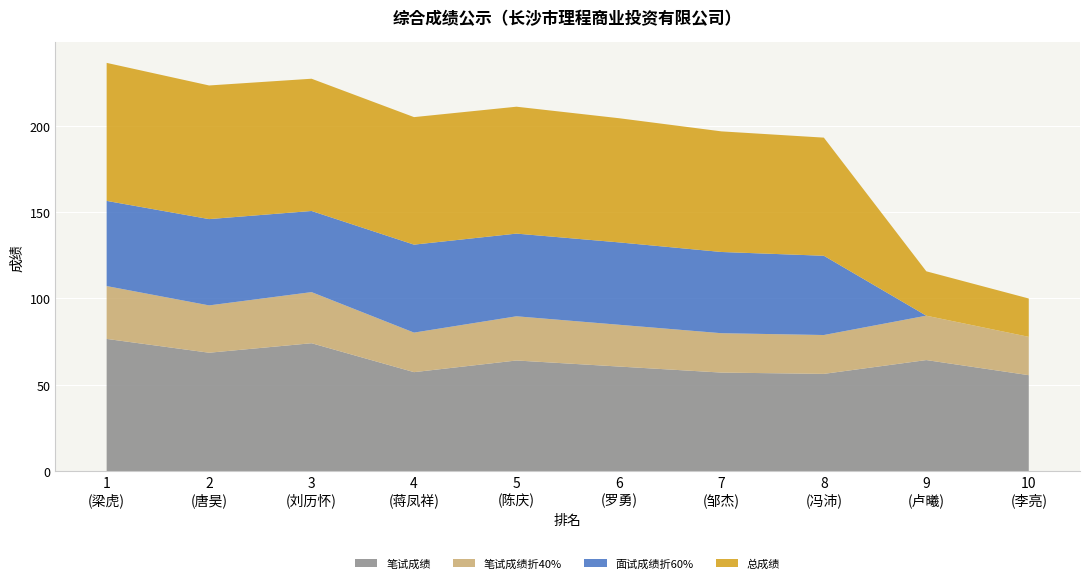

Reading left to right, extract all data points from this chart.

笔试成绩: 1=76.5	2=68.5	3=74.0	4=57.2	5=64.0	6=60.5	7=57.0	8=56.2	9=64.2	10=55.5
笔试成绩折40%: 1=30.6	2=27.4	3=29.6	4=22.9	5=25.6	6=24.2	7=22.8	8=22.5	9=25.7	10=22.2
面试成绩折60%: 1=49.3	2=50.0	3=47.0	4=50.9	5=47.9	6=47.7	7=47.0	8=45.9	9=0.0	10=0.0
总成绩: 1=79.9	2=77.4	3=76.6	4=73.8	5=73.5	6=71.9	7=69.8	8=68.4	9=25.7	10=22.2